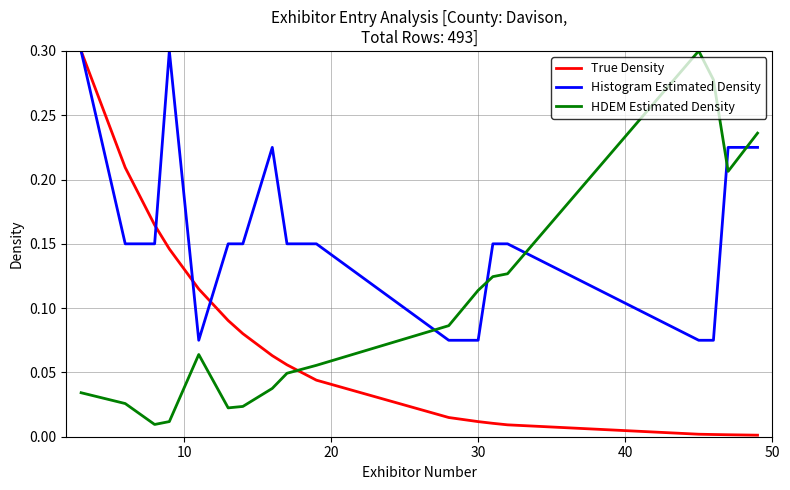

True or false: HDEM Estimated Density and Histogram Estimated Density cross at least once.

True